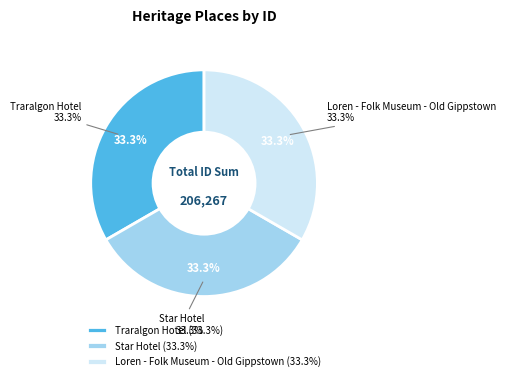

Is Star Hotel the majority of the pie?

No